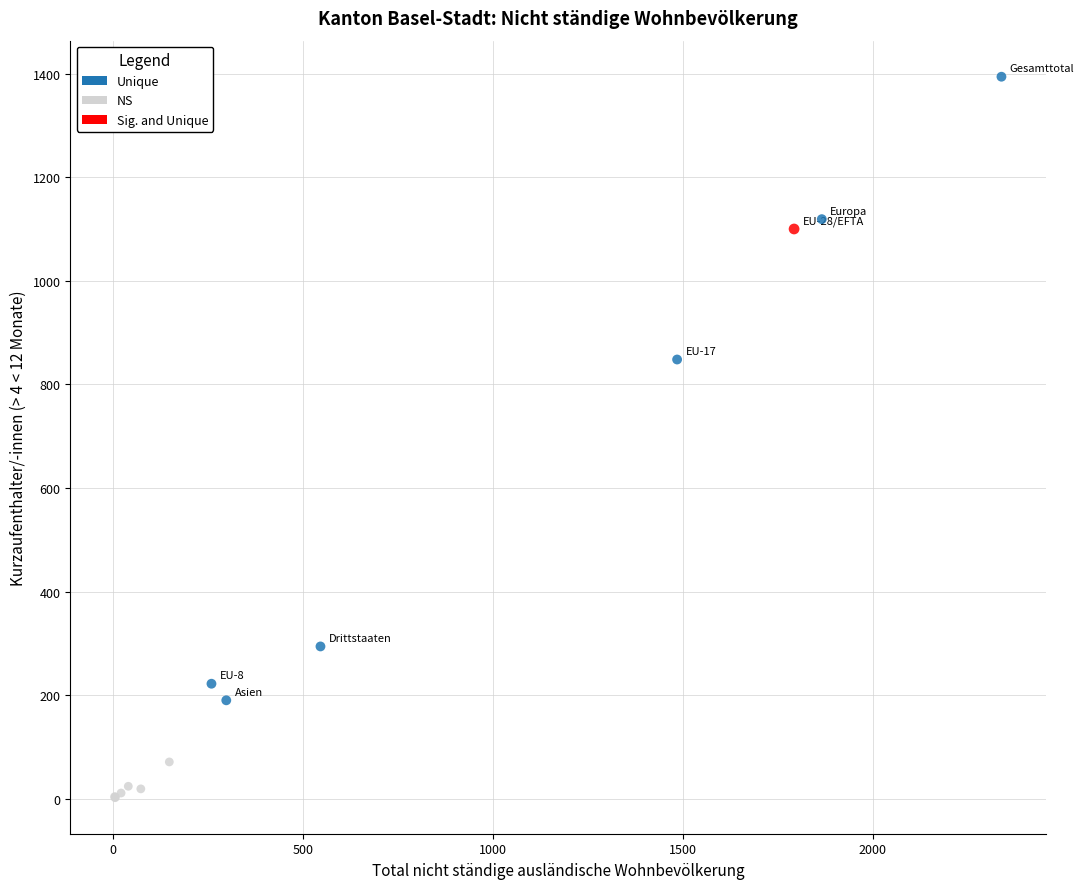

What are all the series names shown in the legend?

Unique, NS, Sig. and Unique